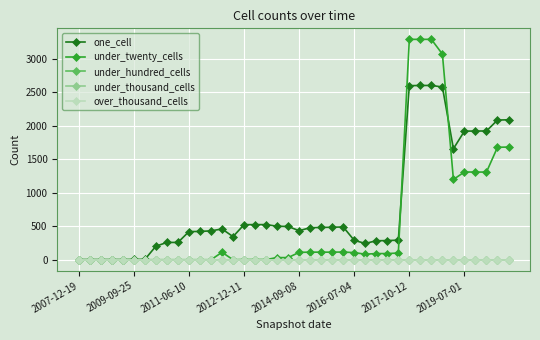

Is this an area chart (filled region under the line)?

No